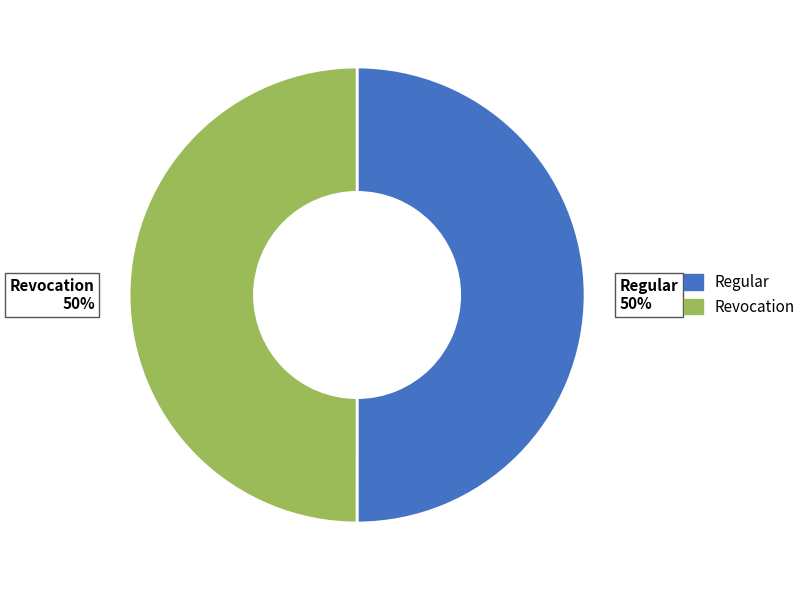

What percentage is the Revocation slice, to the nearest percent?

50%